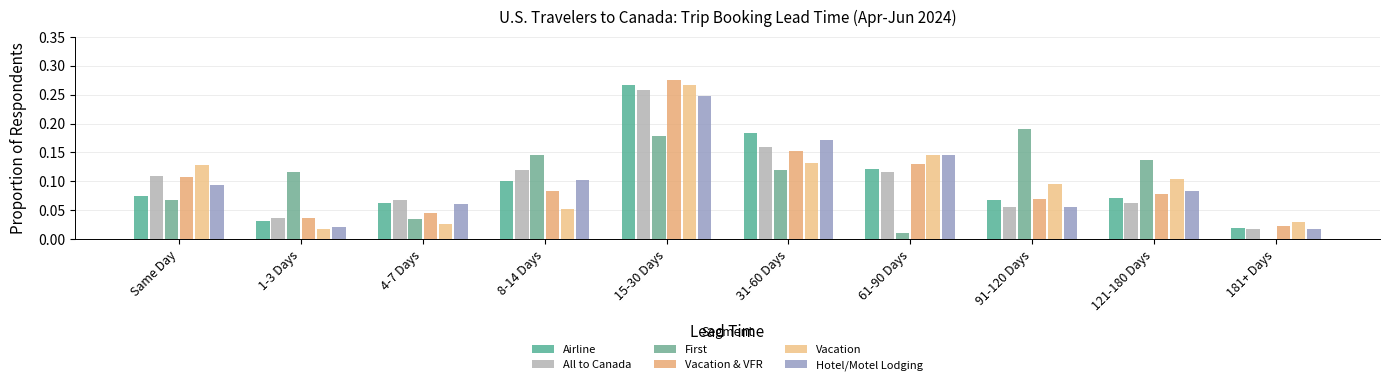

The value of Vacation at 121-180 Days is 0.1. True or false?

True